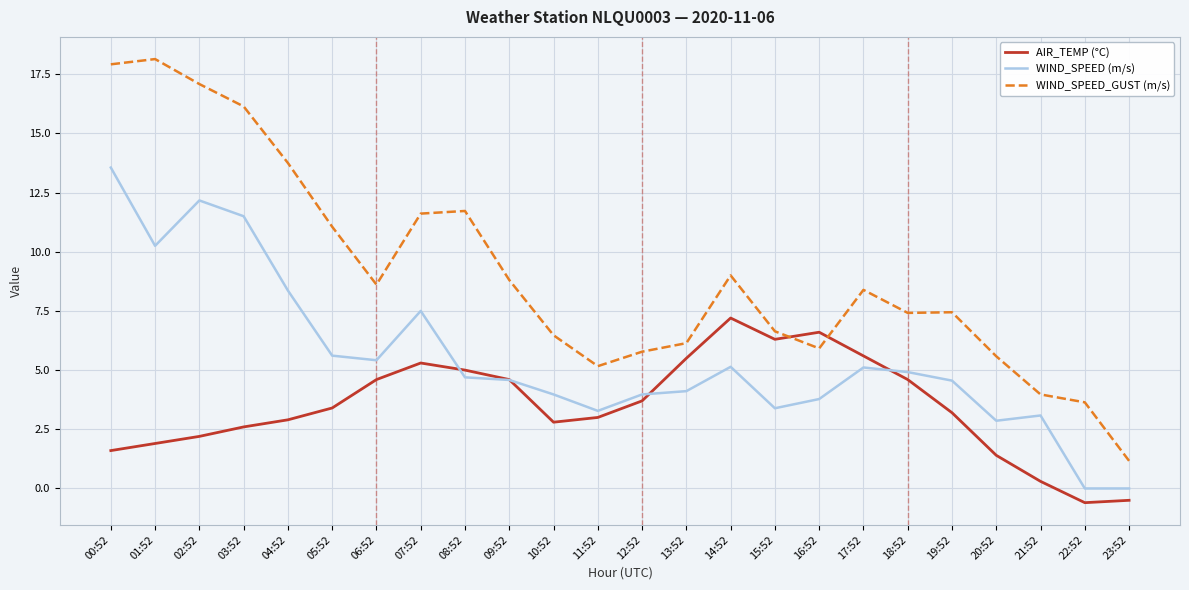

What is the approximate value of AIR_TEMP (°C) at 03:52?

2.6